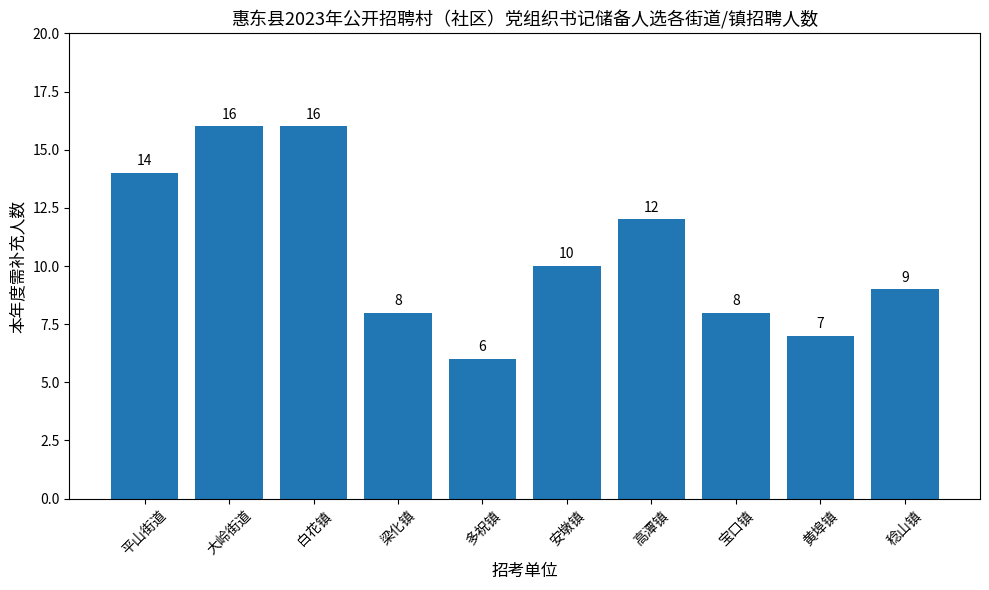

Where does the data first go above 10?

平山街道